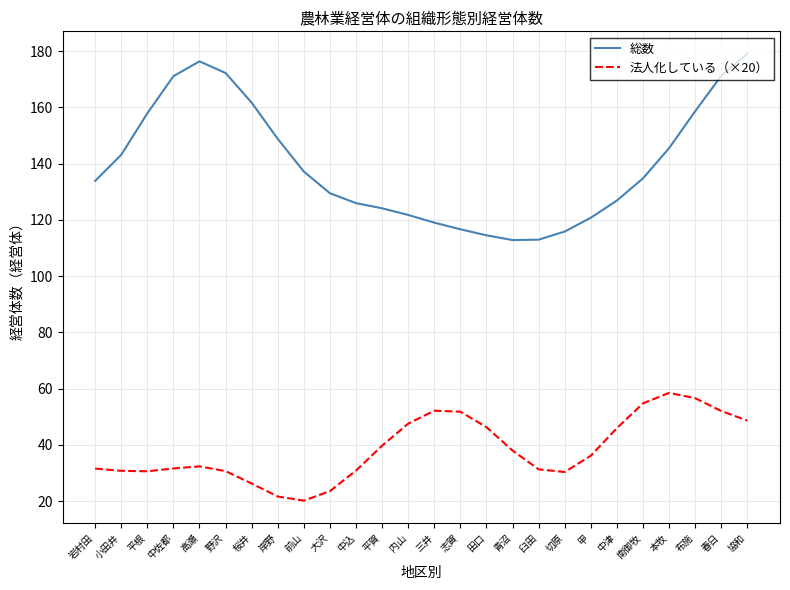

The value of 総数 at 岸野 is 85.5. True or false?

False